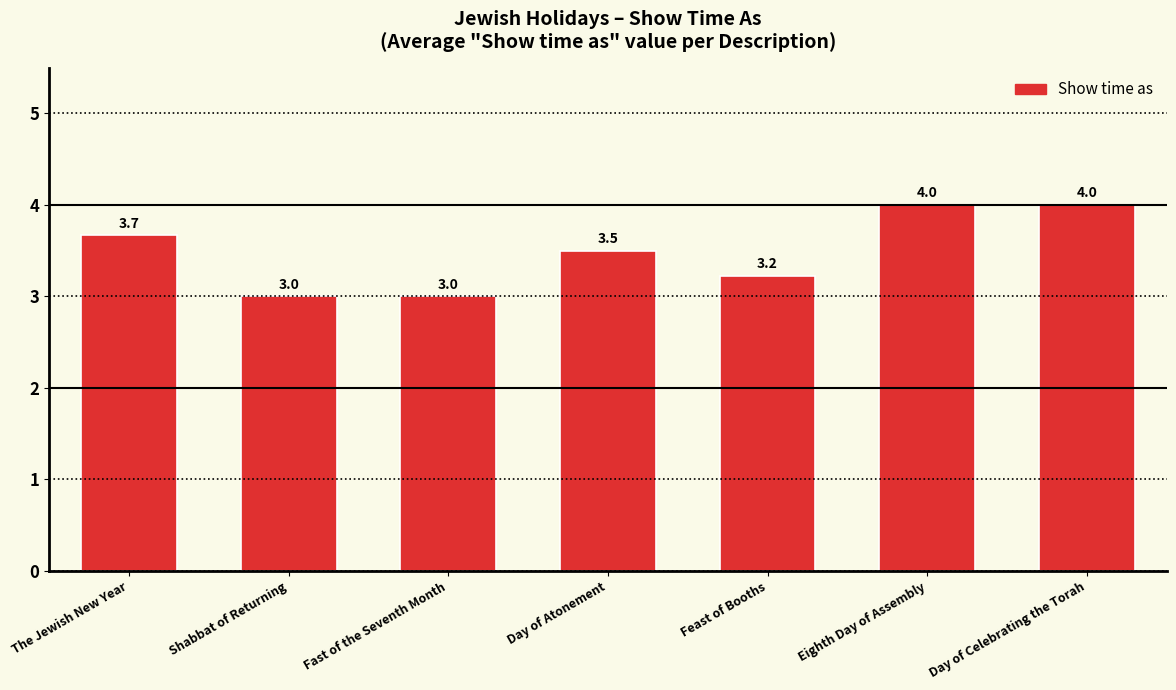

Approximately how many times larger is the value at Fast of the Seventh Month compared to Day of Atonement?

0.9